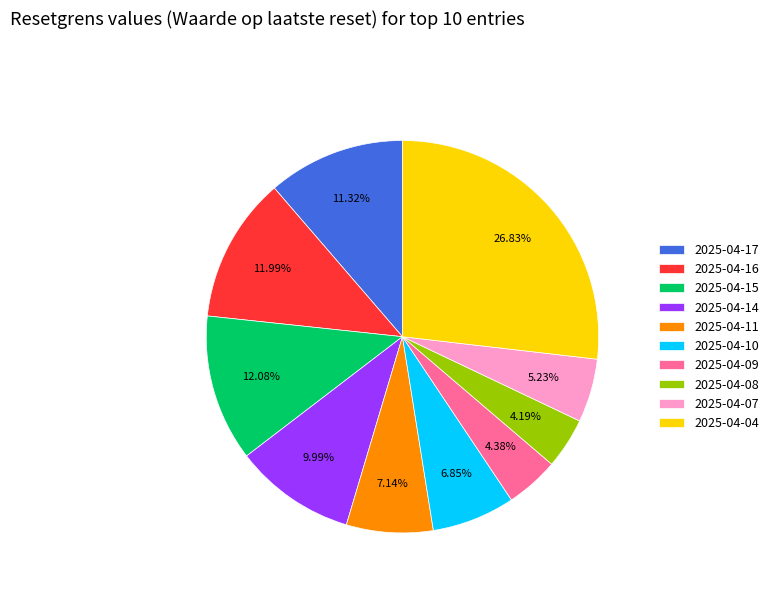

To the nearest percent, what portion does 2025-04-07 represent?

5%